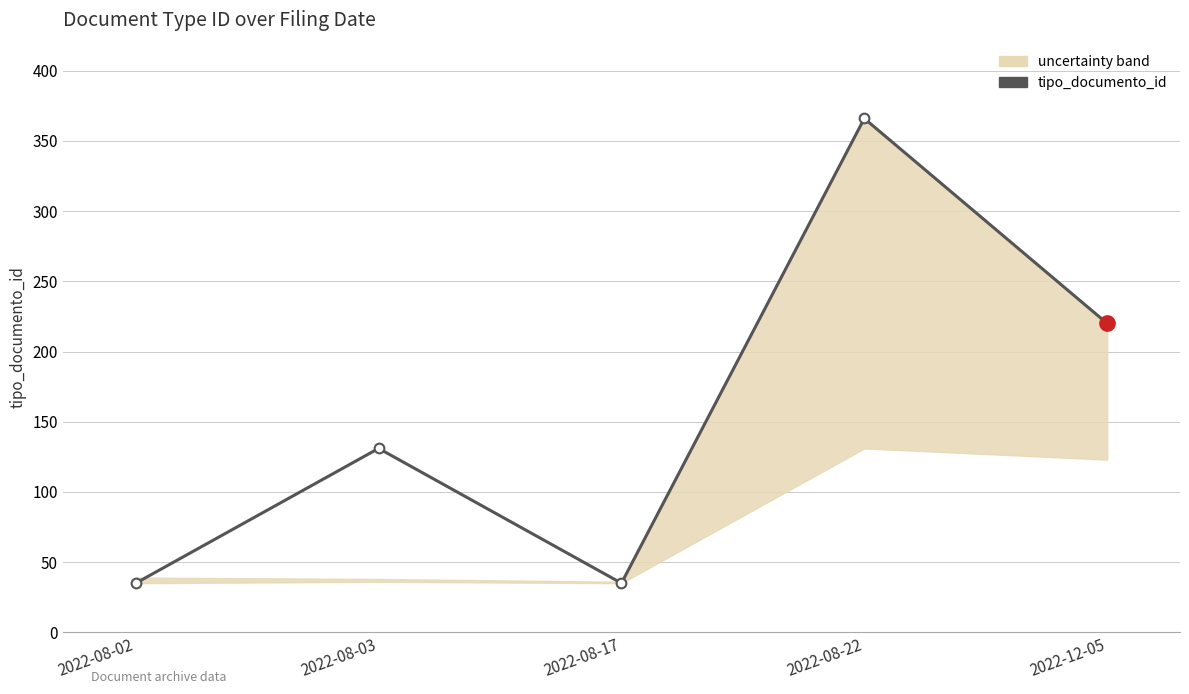

List the labels in order of value, largest first.

2022-08-22, 2022-12-05, 2022-08-03, 2022-08-02, 2022-08-17